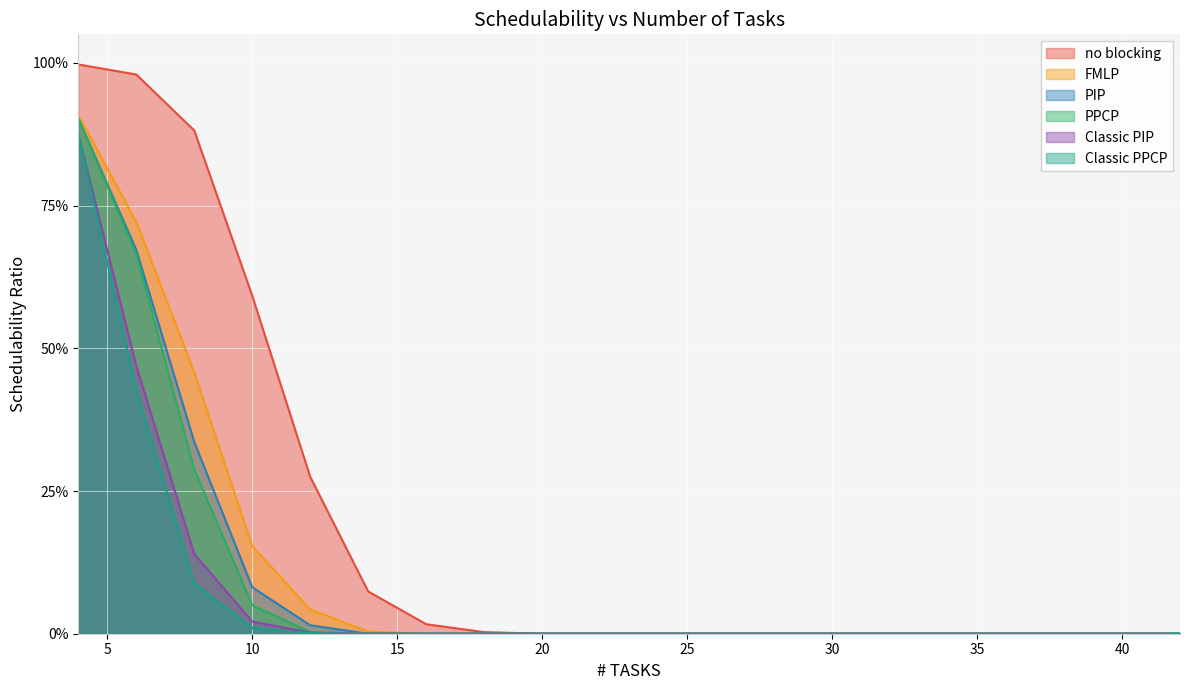

Does the chart display data point markers on the line(s)?

No